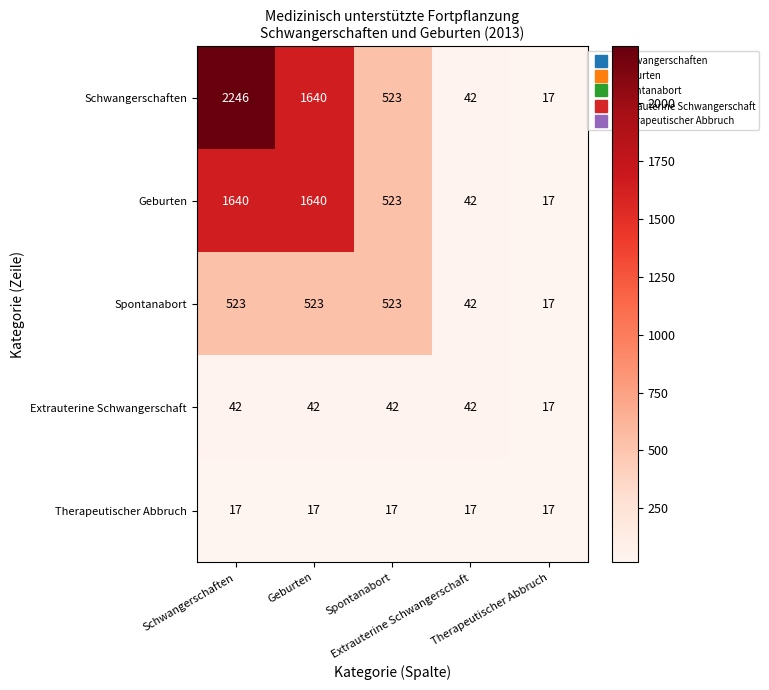

What is the maximum value shown in the chart?

2246